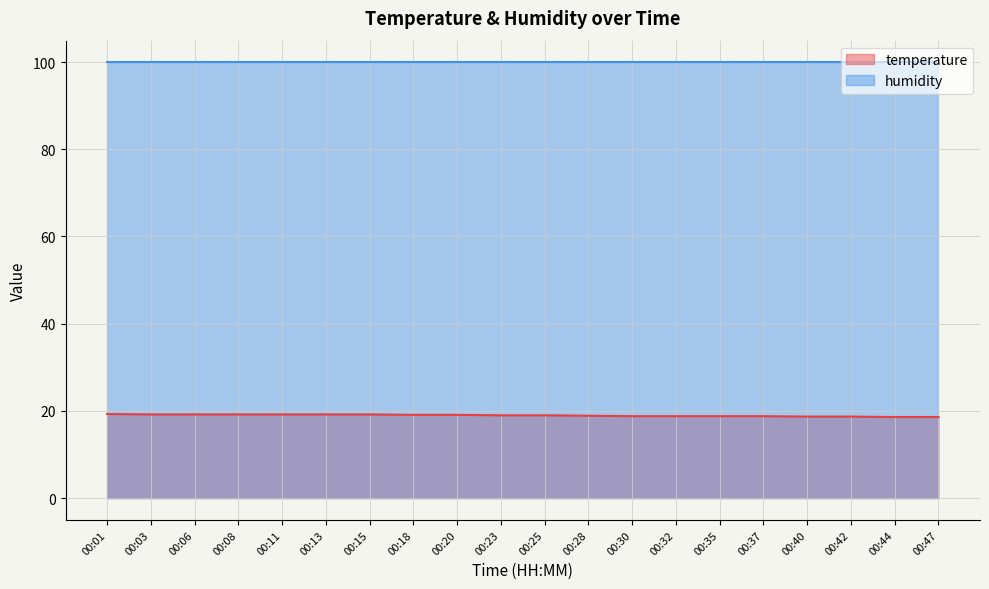

How many lines are shown in the chart?

2